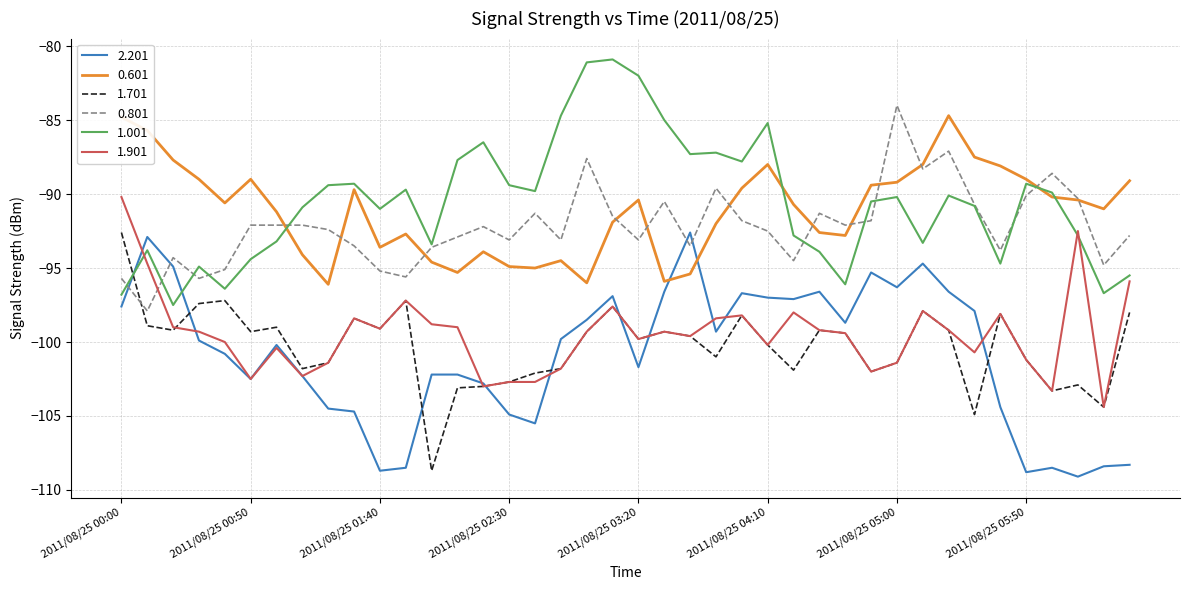

True or false: 0.801 has more than 2 interior local peaks.

True